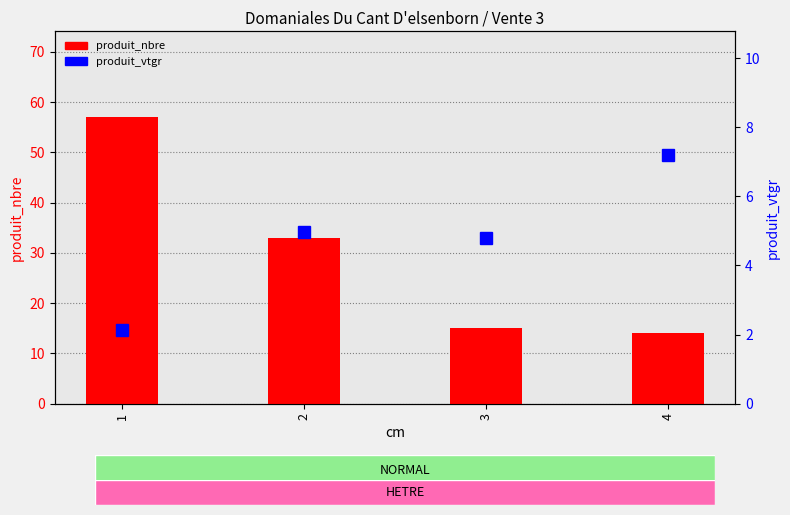

At which label is produit_nbre closest to 35?

2